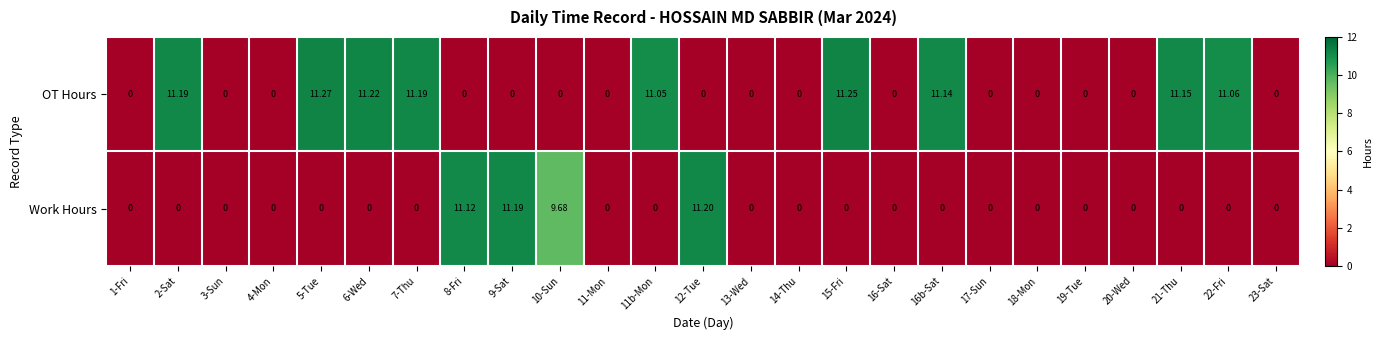

What is the greatest value displayed?

11.3